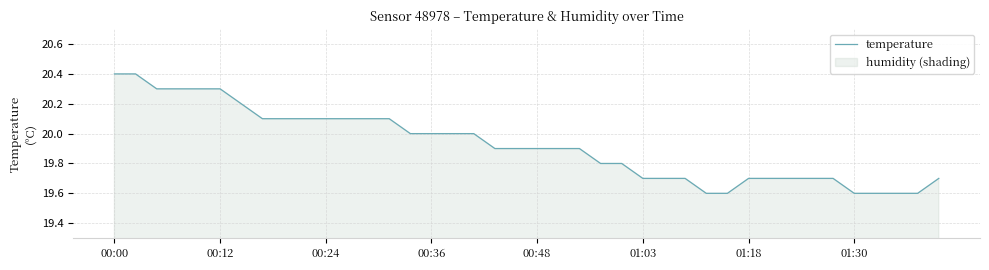

Does the chart display data point markers on the line(s)?

No